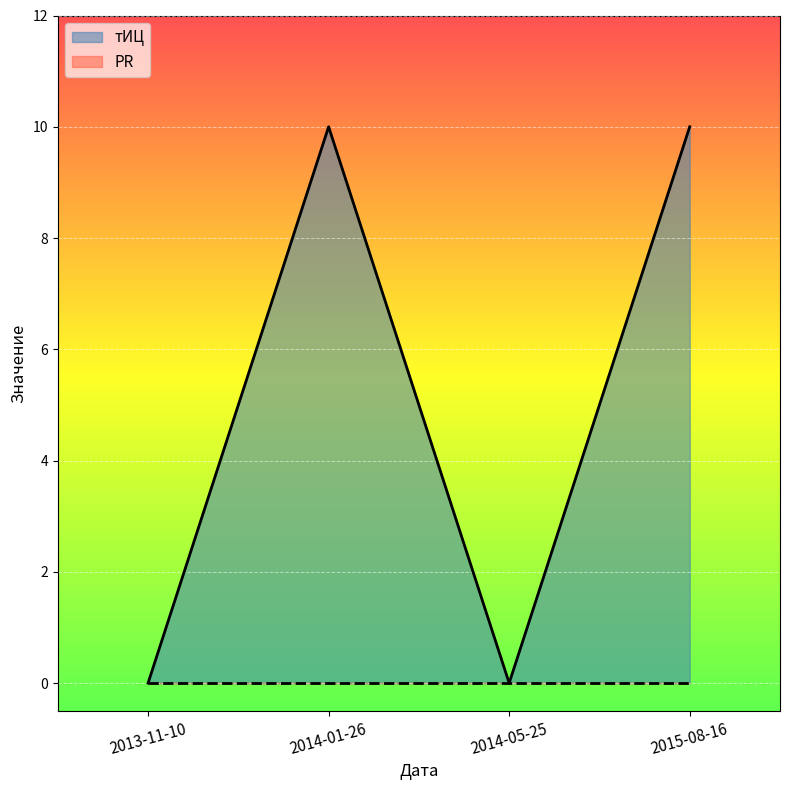

How many interior local peaks (higher than both neighbors) does the data have?

1